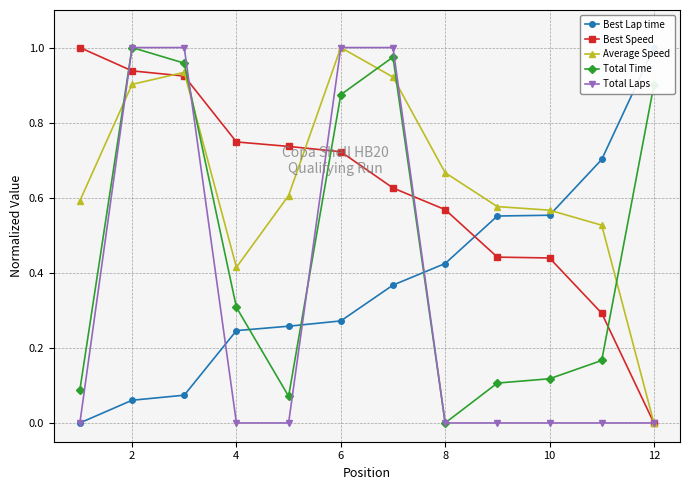

Which series has the largest range (max minus min)?

Best Lap time